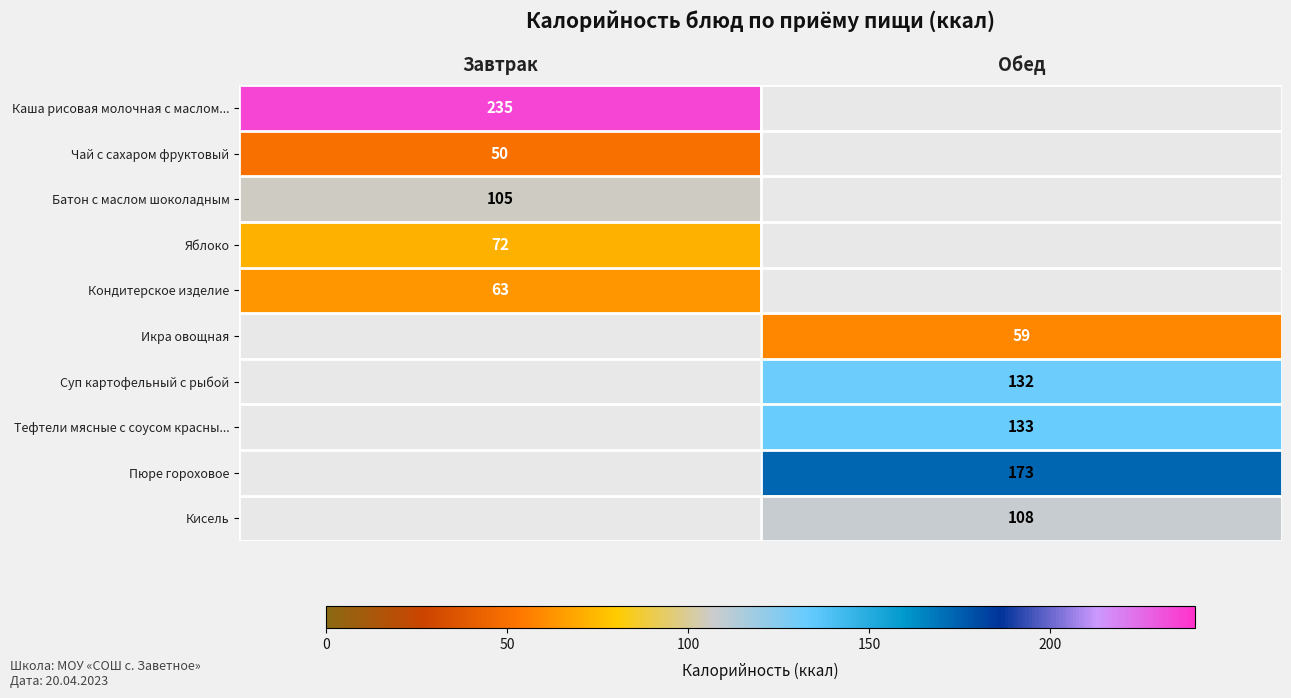

At how many categories does at least one series exceed 156?

2